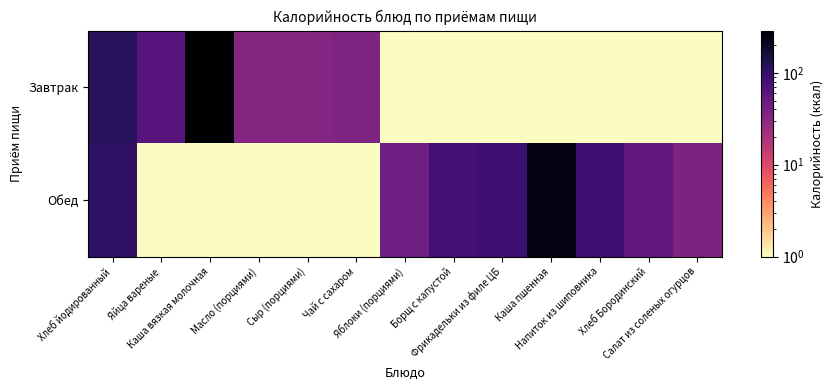

Rank the series by their maximum value, from lowest to highest.

Обед, Завтрак